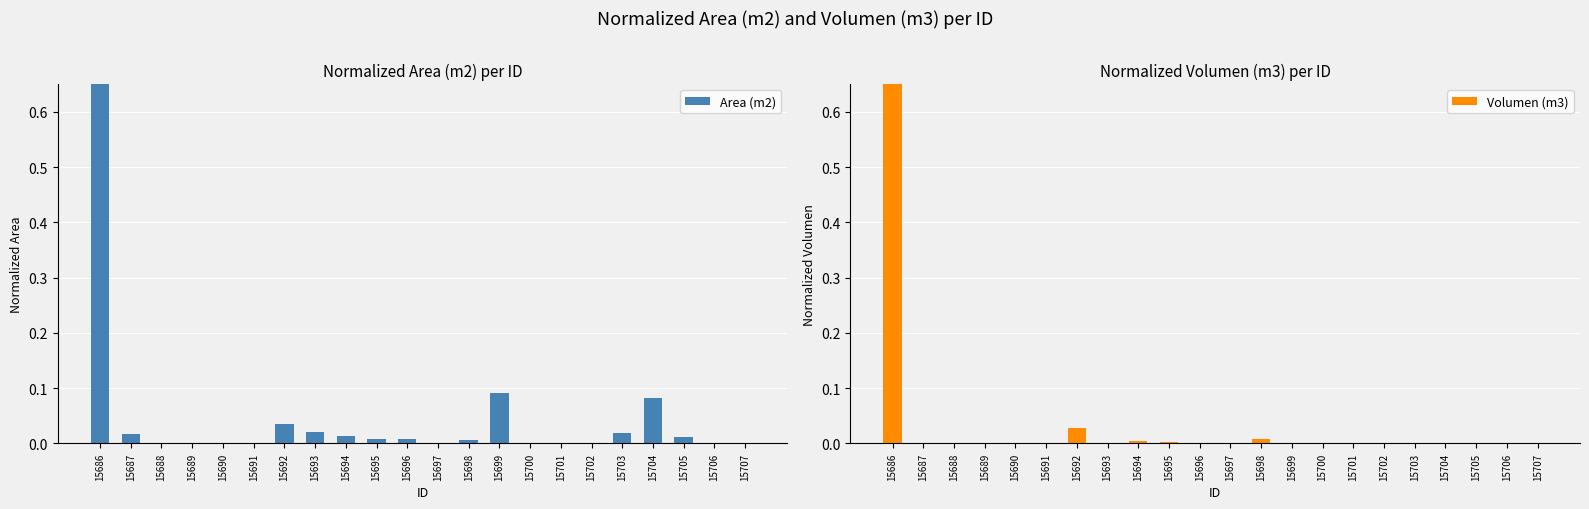

What is the average value of the Area (m2) series?

0.1